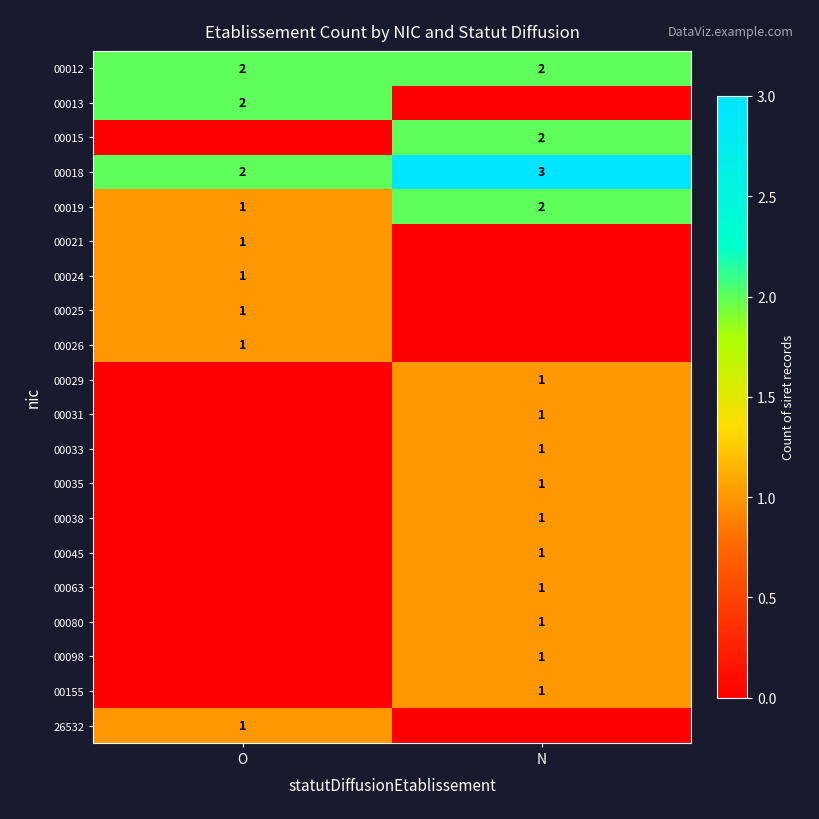

What is the spread (max minus min) of values at N?

3